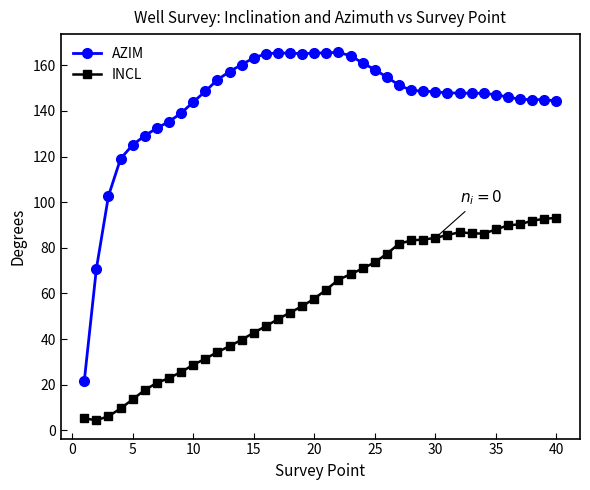

Rank the series by their maximum value, from lowest to highest.

INCL, AZIM